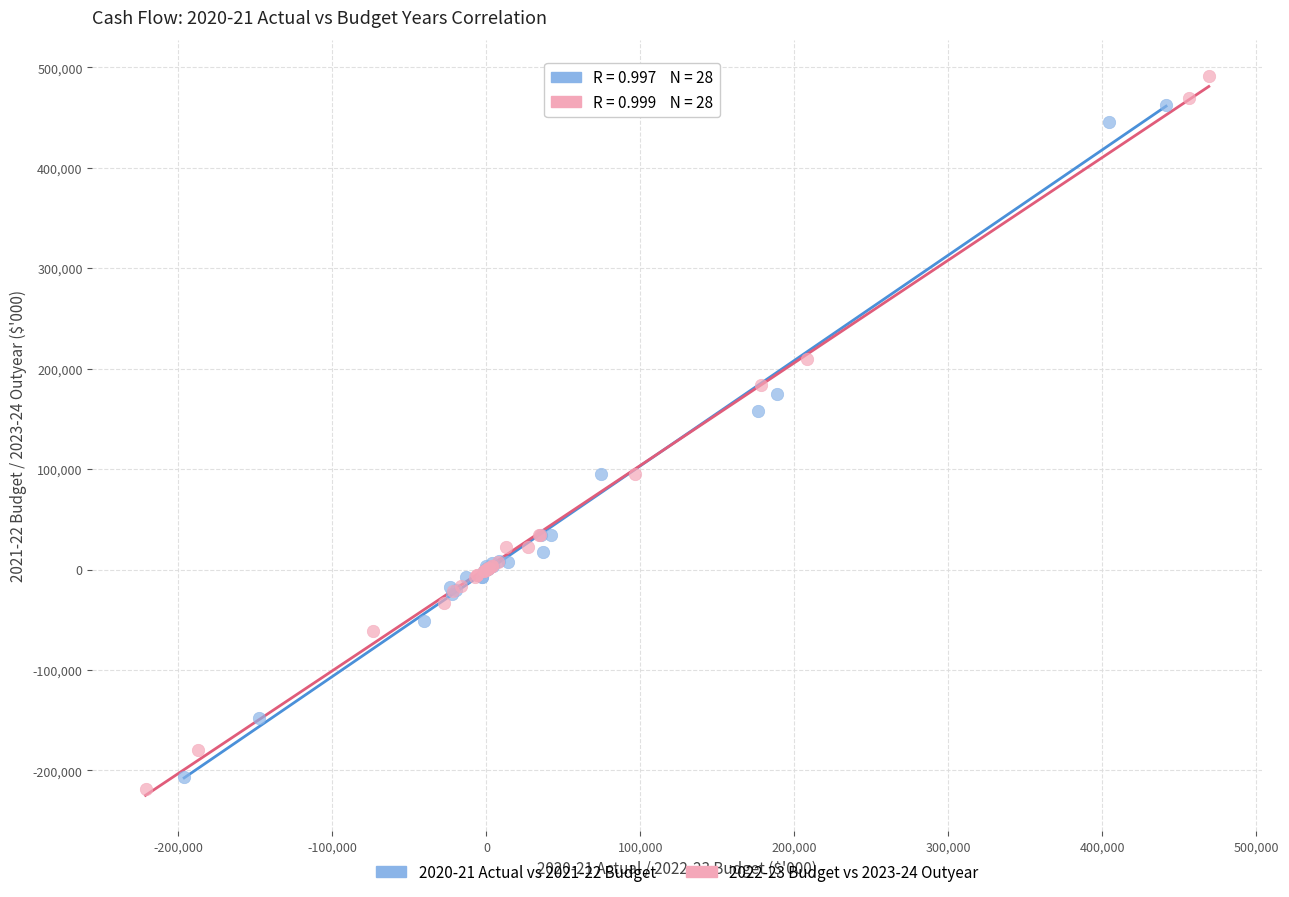

Which series has the widest spread of Y values?

2022-23 Budget vs 2023-24 Outyear